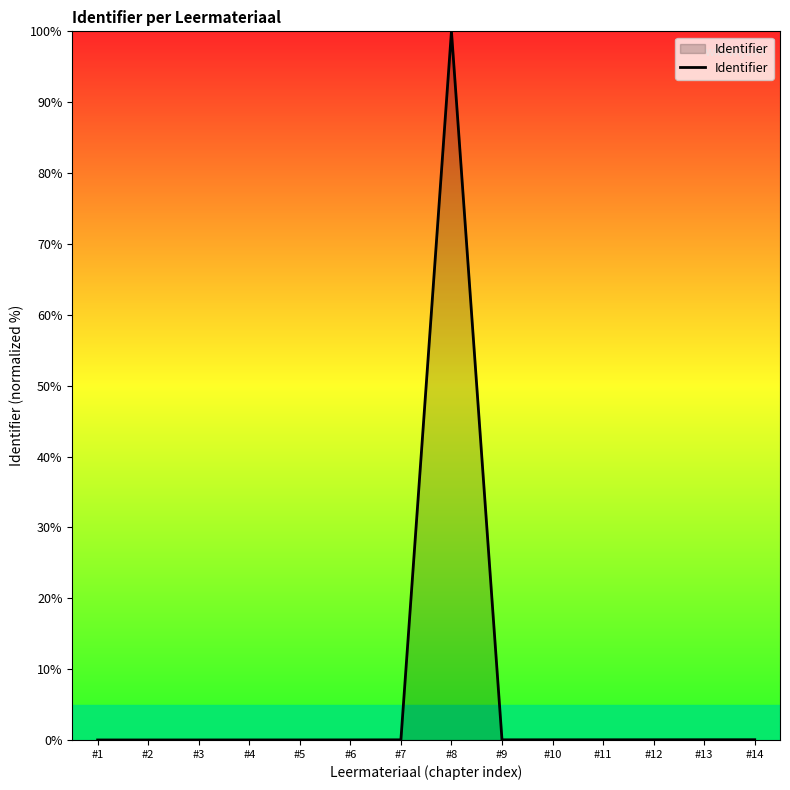

True or false: the data shows 0.0 at #12.

True